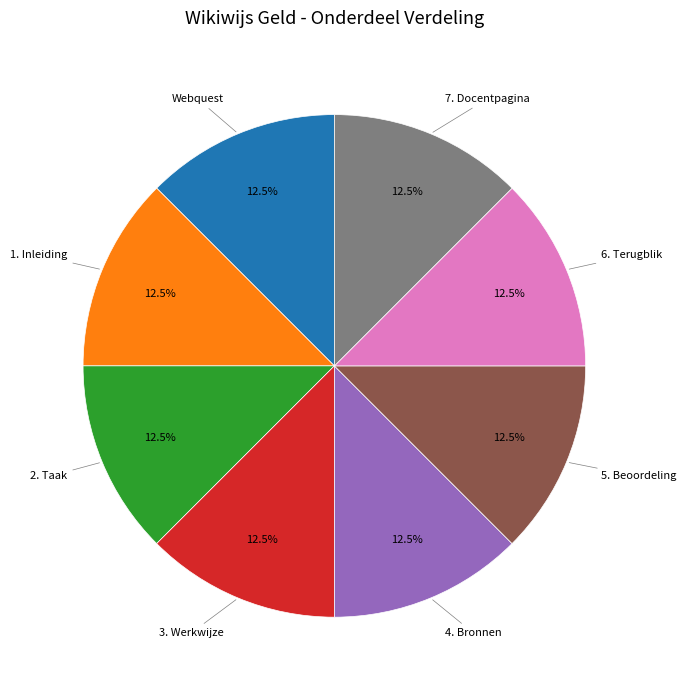

Is there a majority slice in this chart?

No